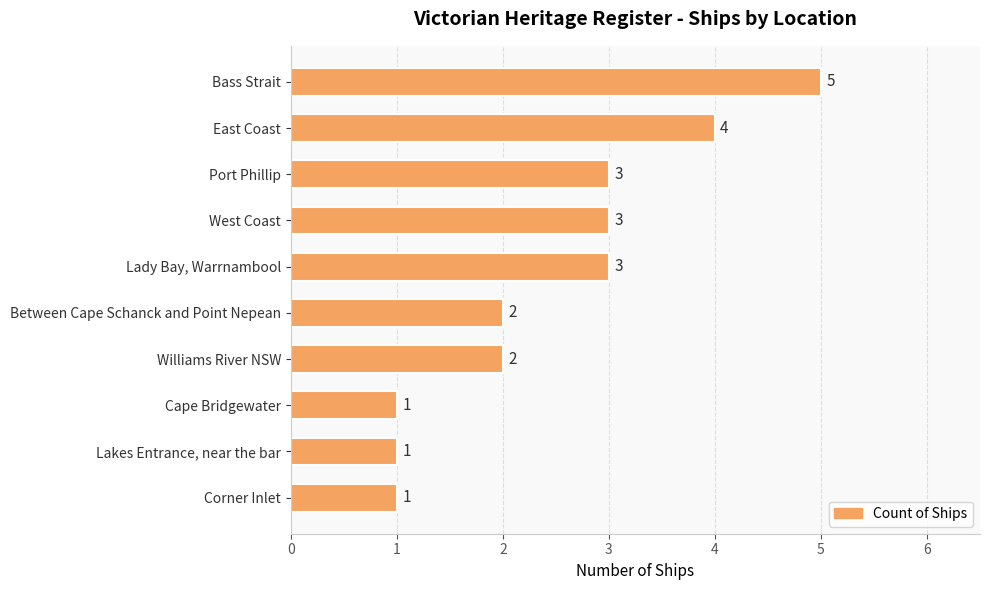

Count the values in the range 1 to 3.

8